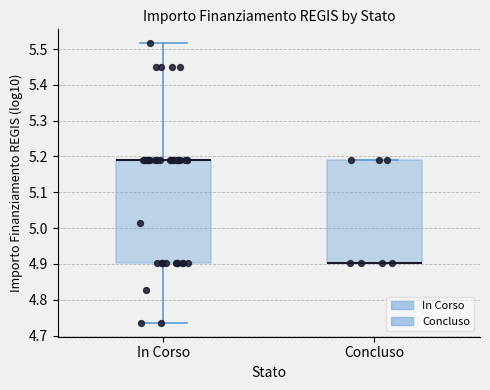

Reading left to right, read every box against the y-axis: the position of its median line, the range the box covers, and the ends of its whiskers. The values are not printed on the chart, so give them approximately, as read against the axis.

In Corso: median 5.19 (drawn on the box's upper edge), box 4.90 to 5.19, whiskers 4.74 to 5.52
Concluso: median 4.90 (drawn on the box's lower edge), box 4.90 to 5.19, whiskers 4.90 to 5.19